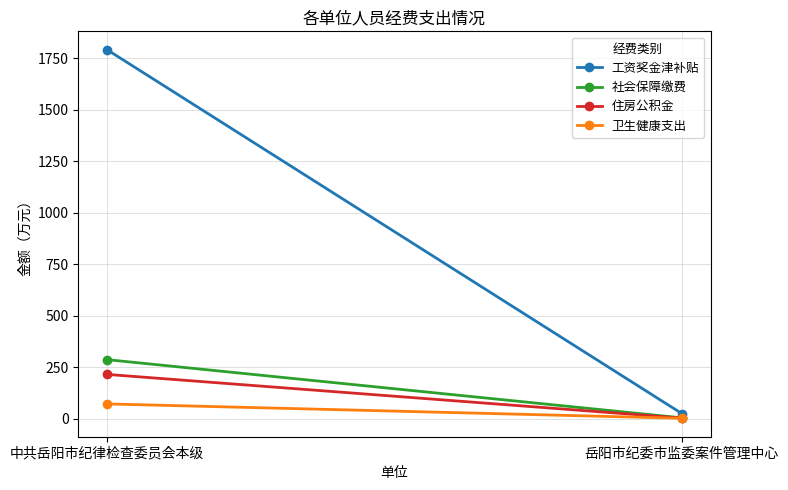

Reading right to left, transcribe all the data shown in this chart.

工资奖金津补贴: 25.0	1791.2
社会保障缴费: 4.0	286.6
住房公积金: 3.0	214.9
卫生健康支出: 1.8	71.6